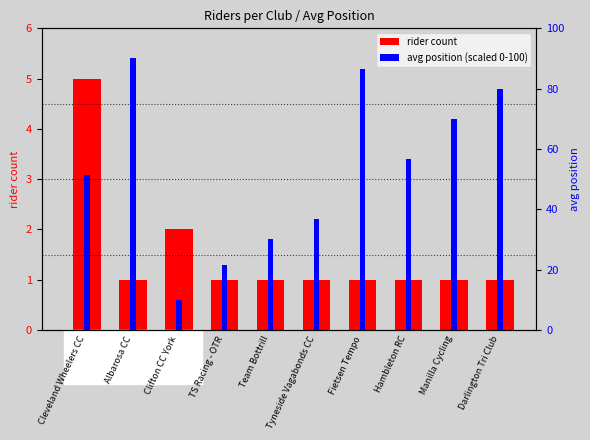

Reading left to right, what are all the values shown in this chart?

rider count: 5.0	1.0	2.0	1.0	1.0	1.0	1.0	1.0	1.0	1.0
avg position (scaled): 51.3	90.0	10.0	21.7	30.0	36.7	86.7	56.7	70.0	80.0